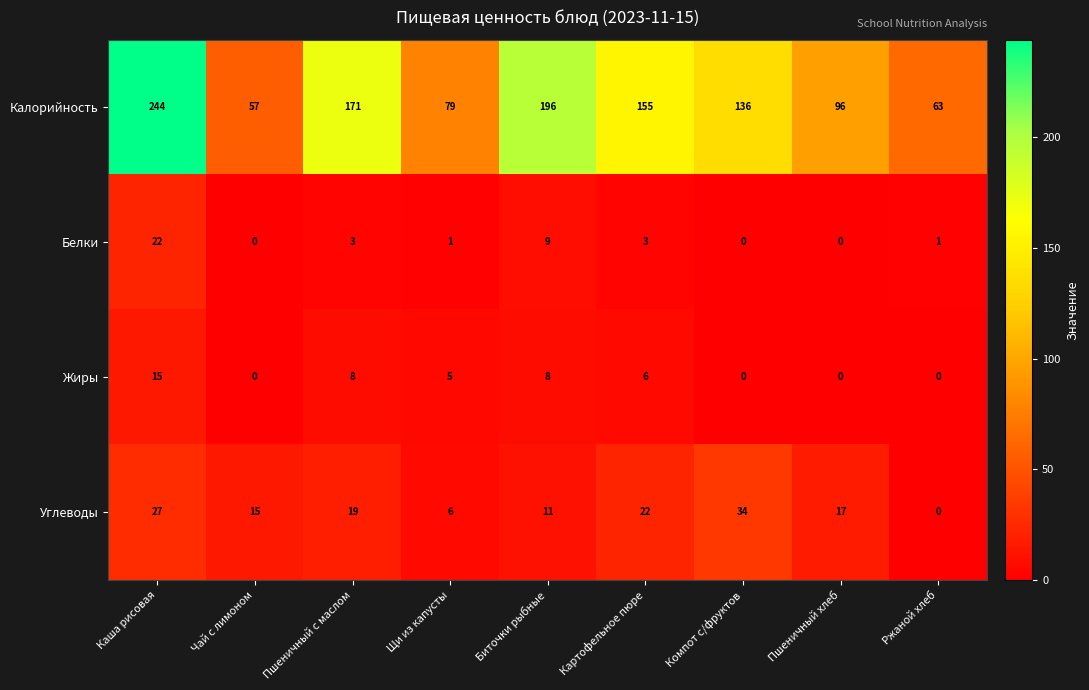

At which category is the sum across all series the highest?

Каша рисовая